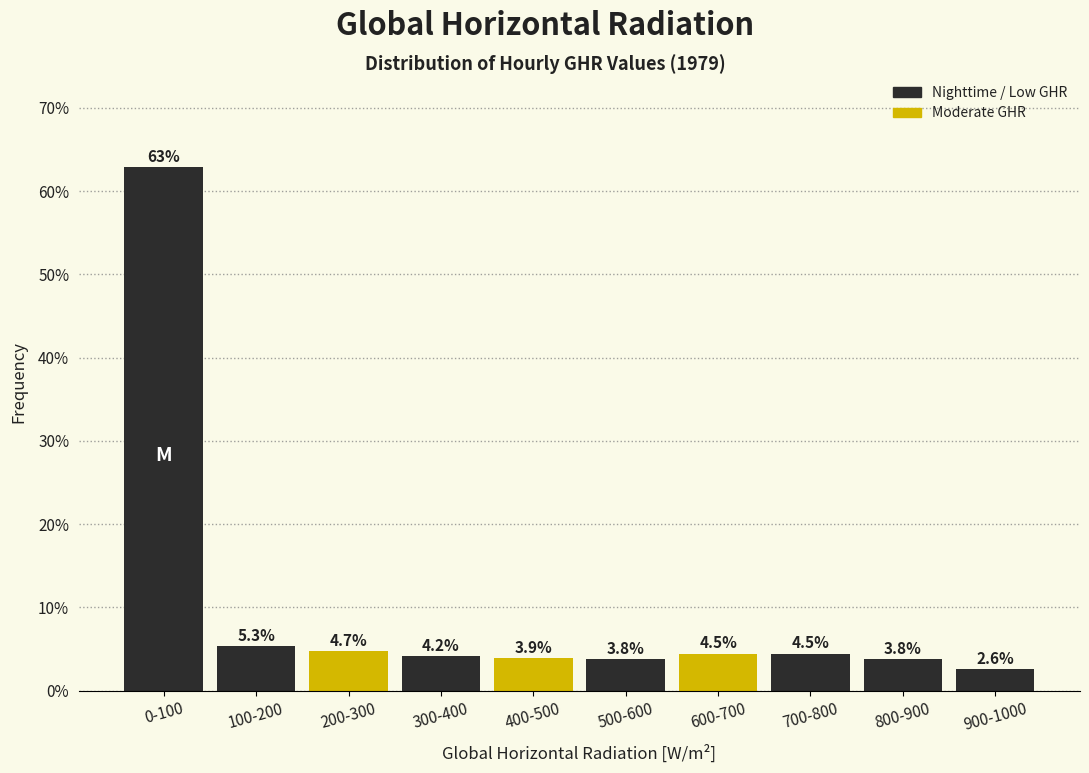

Reading left to right, extract all data points from this chart.

0-100=62.9	100-200=5.3	200-300=4.7	300-400=4.2	400-500=3.9	500-600=3.8	600-700=4.5	700-800=4.5	800-900=3.8	900-1000=2.6